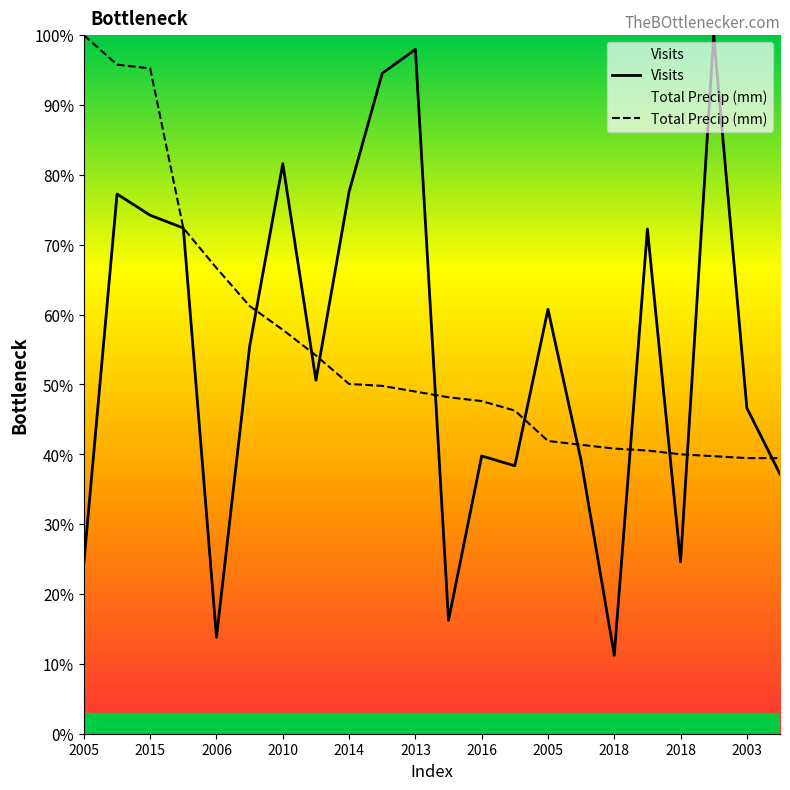

What is the difference between the maximum and minimum values in the Visits series?

88.8